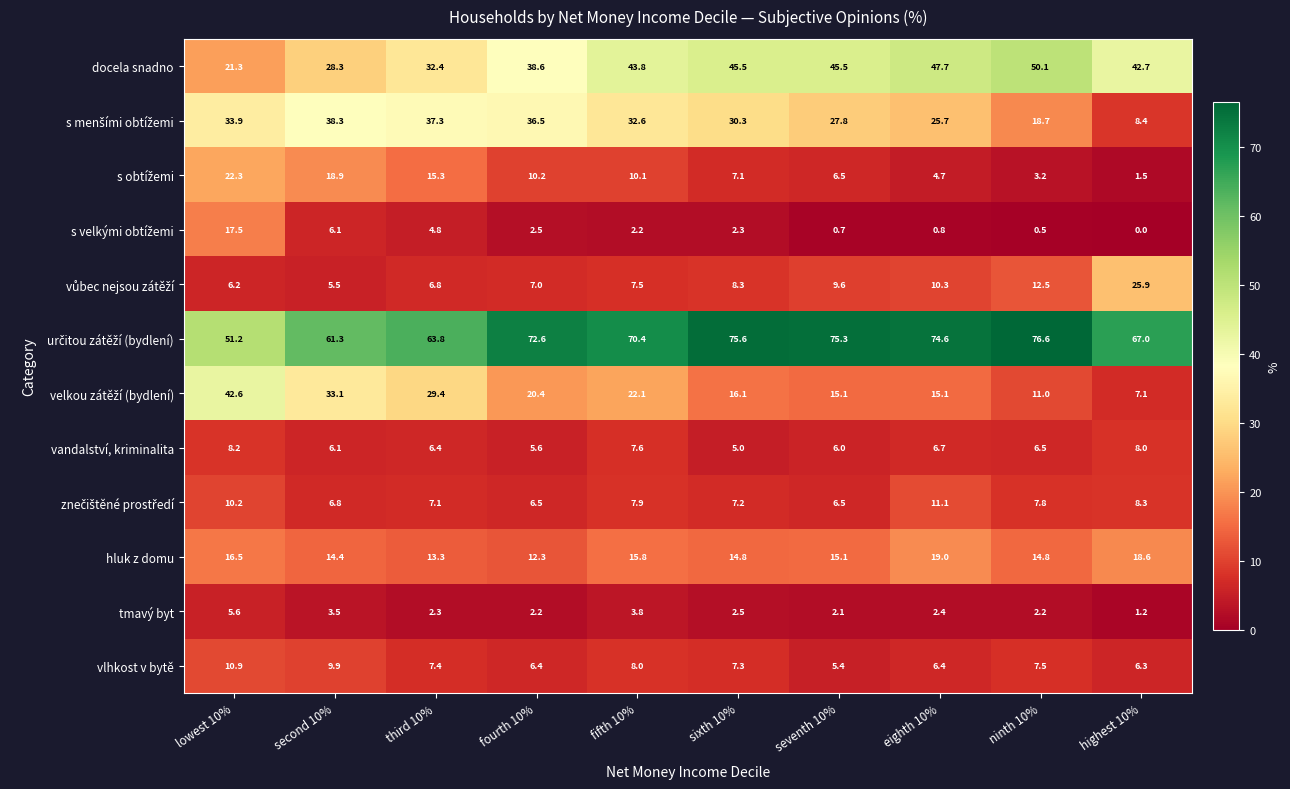

What is the sum of all vlhkost v bytě values?

75.5